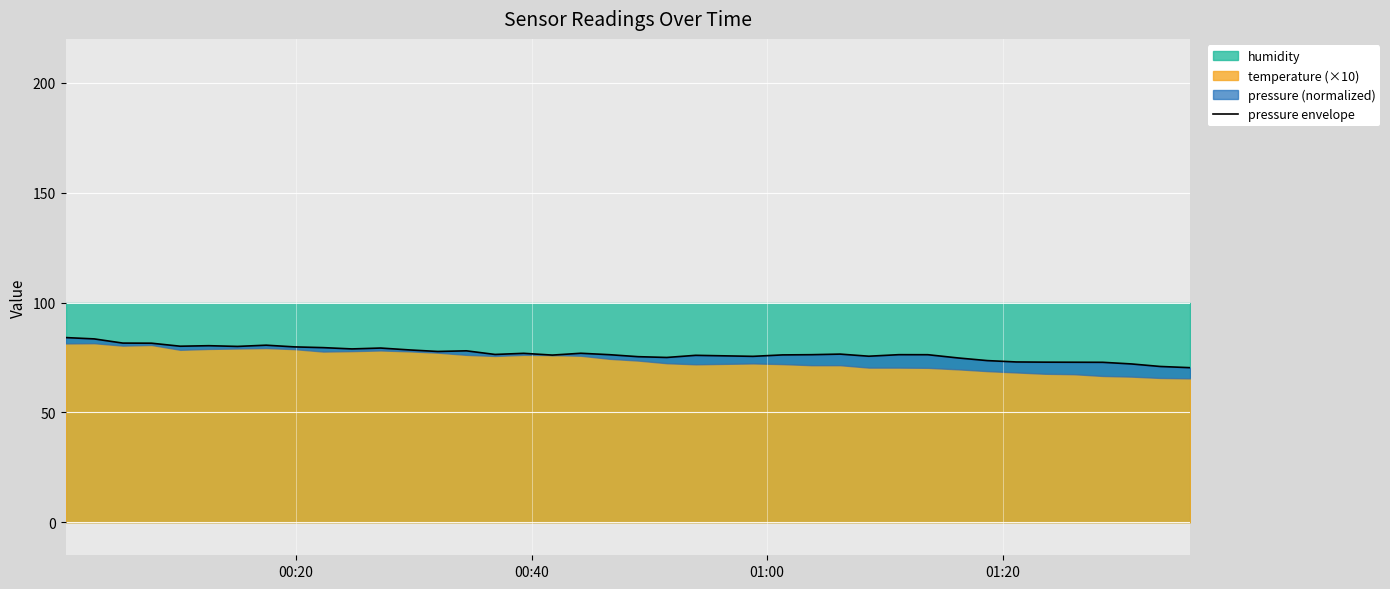

Which category has the highest value across all series?

00:20